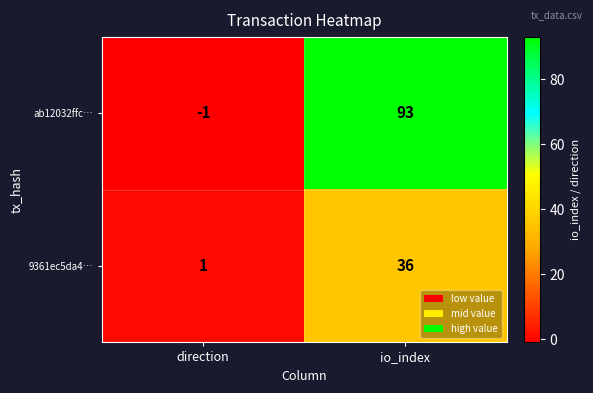

At io_index, list the series in order from smallest to largest.

9361ec5da4…, ab12032ffc…